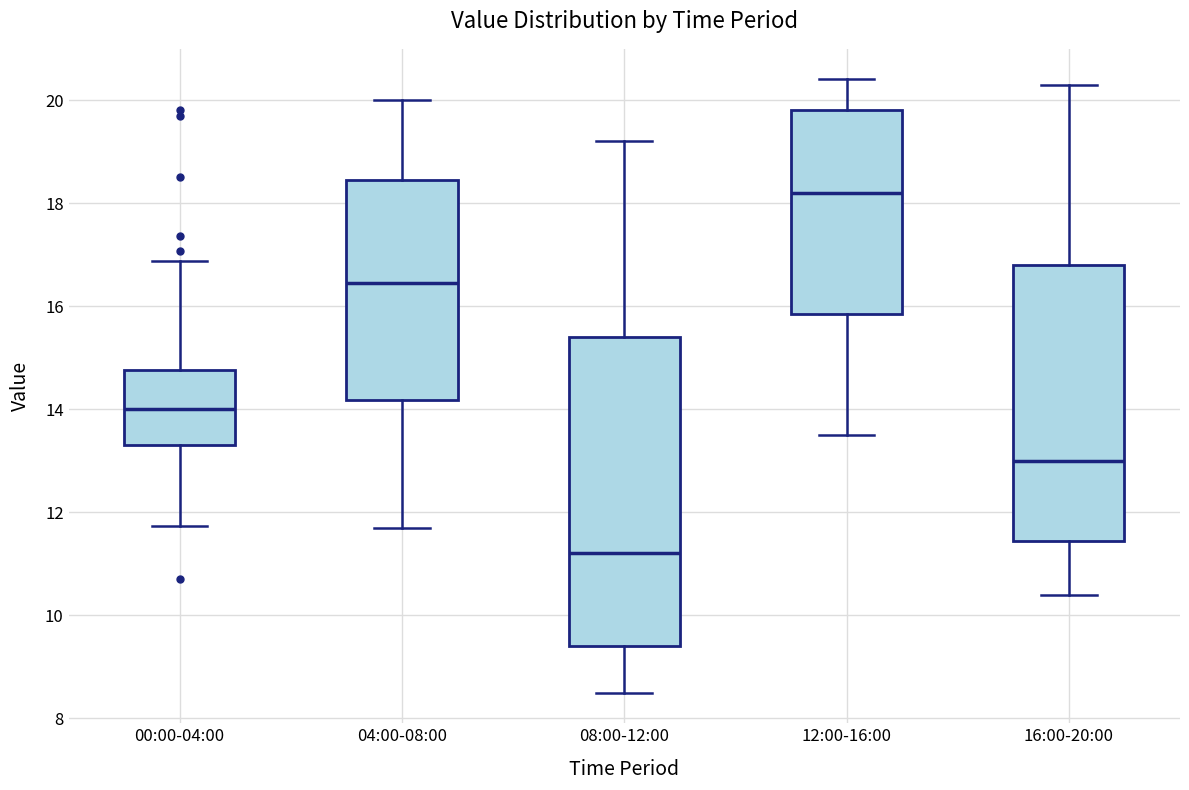

Which box has the highest median line?

12:00-16:00